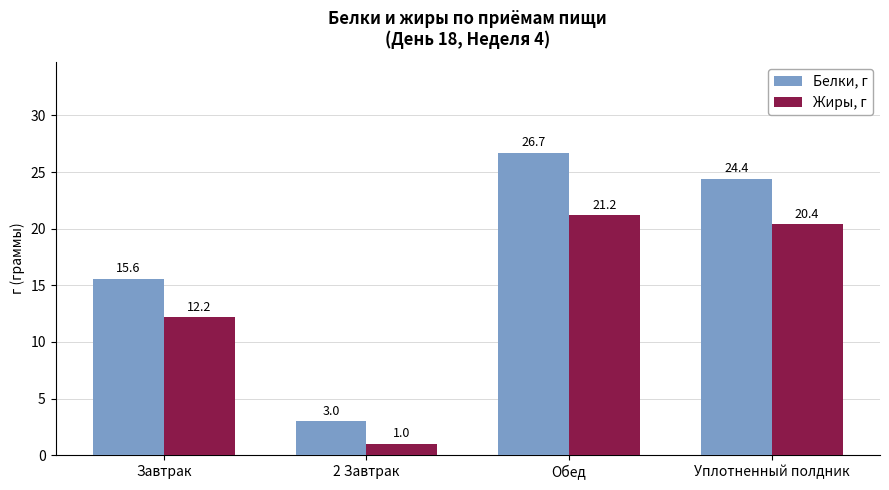

What are all the series names shown in the legend?

Белки, г, Жиры, г